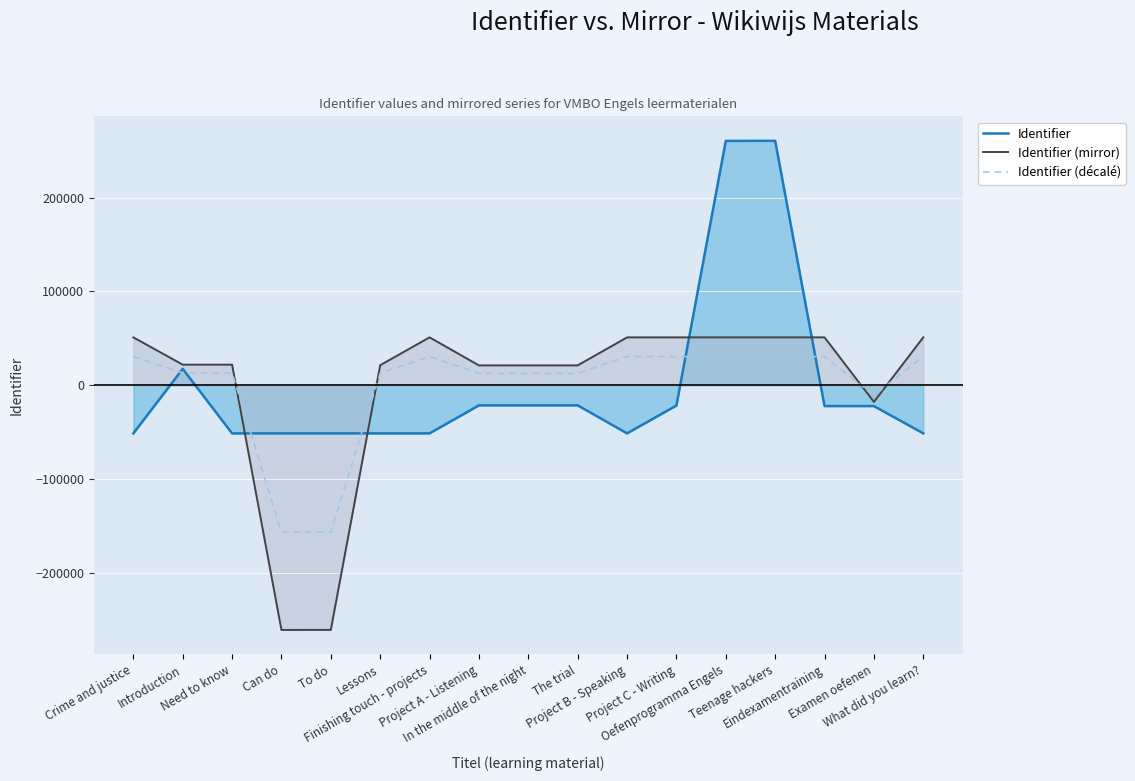

Reading right to left, what are all the values shown in this chart?

Identifier: -51125.2	-22055.2	-22044.2	260517.8	260426.8	-21479.2	-51130.2	-21295.2	-21297.2	-21303.2	-51132.2	-51134.2	-51136.2	-51138.2	-51140.2	17610.8	-51145.2
Identifier (mirror): 51145.2	-17610.8	51140.2	51138.2	51136.2	51134.2	51132.2	21303.2	21297.2	21295.2	51130.2	21479.2	-260426.8	-260517.8	22044.2	22055.2	51125.2
Identifier (décalé): 30687.1	-10566.5	30684.1	30682.9	30681.7	30680.5	30679.3	12781.9	12778.3	12777.1	30678.1	12887.5	-156256.1	-156310.7	13226.5	13233.1	30675.1